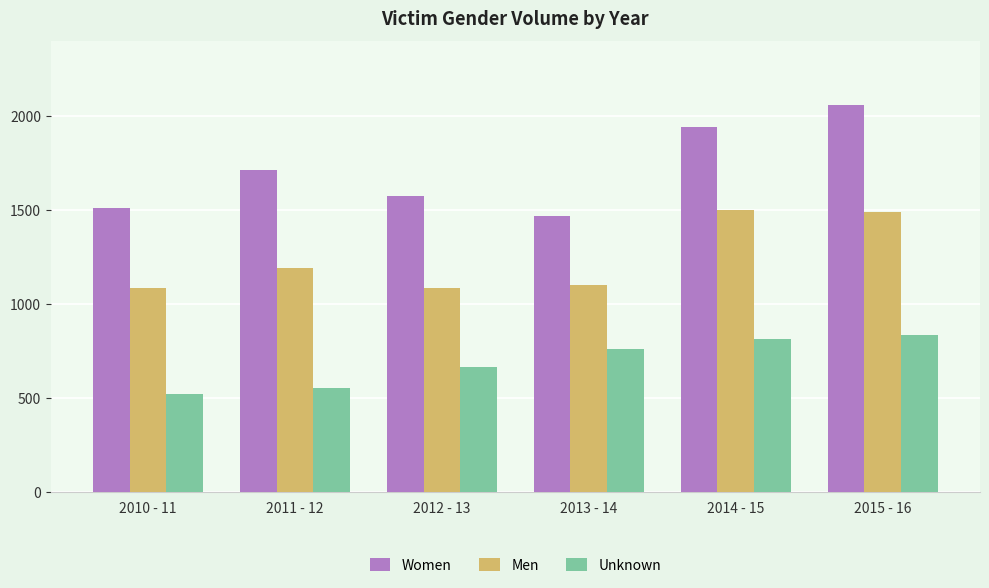

The value of Unknown at 2010 - 11 is 523. True or false?

True